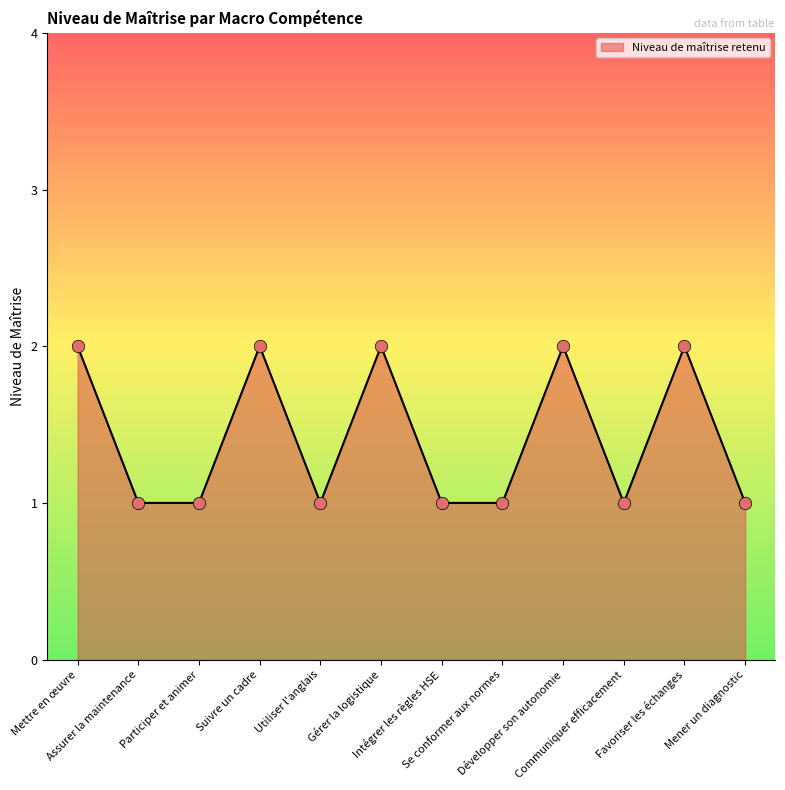

What is the change in value from Mettre en œuvre to Utiliser l'anglais?

-1